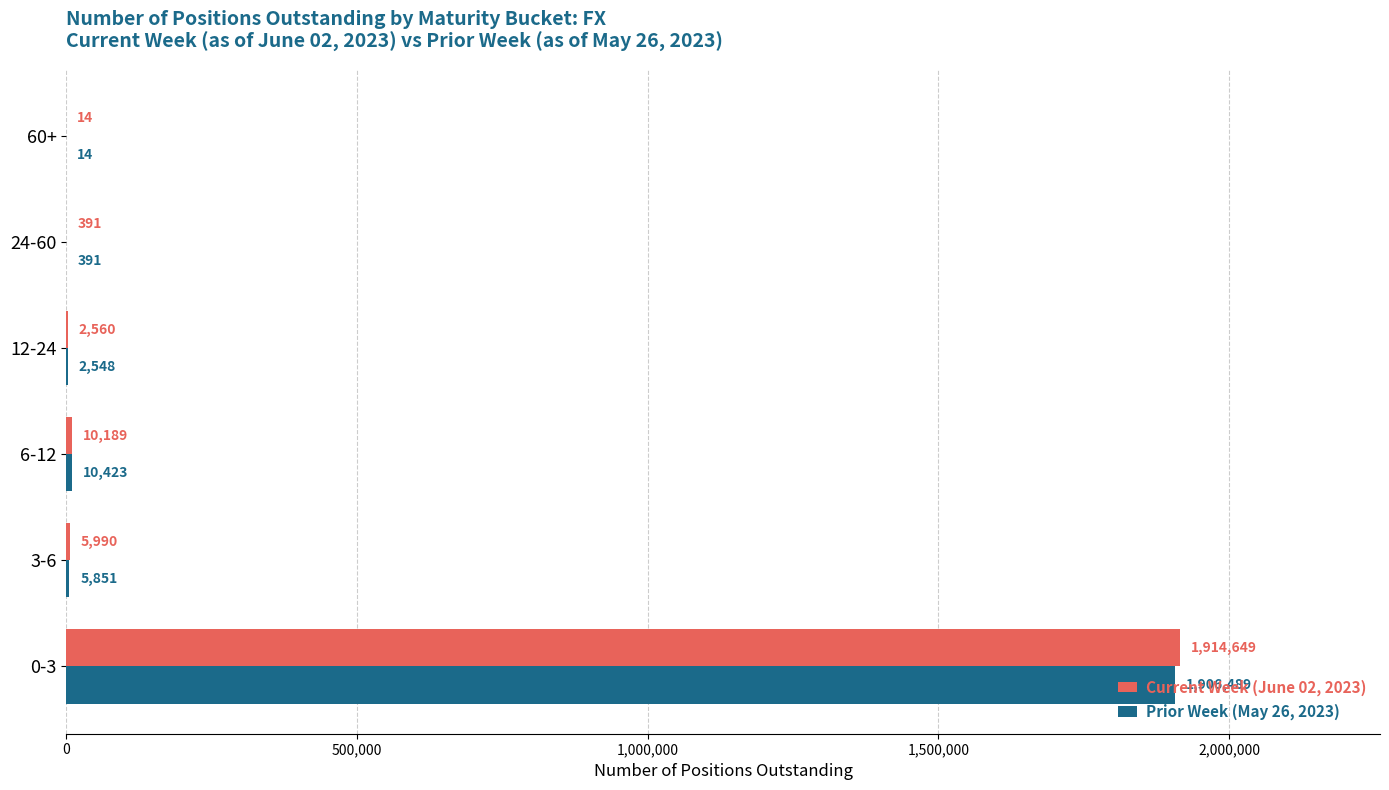

What is the total value across all series at 60+?

28